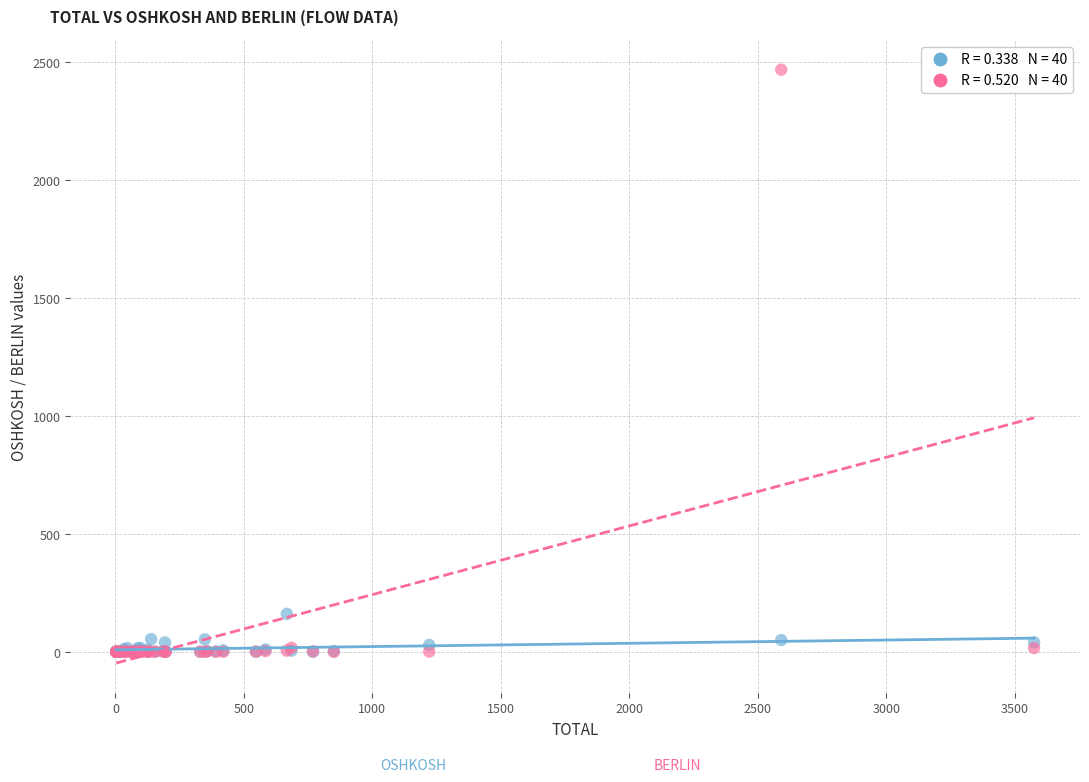

Across all series, what Y value is closest to 1234?

161